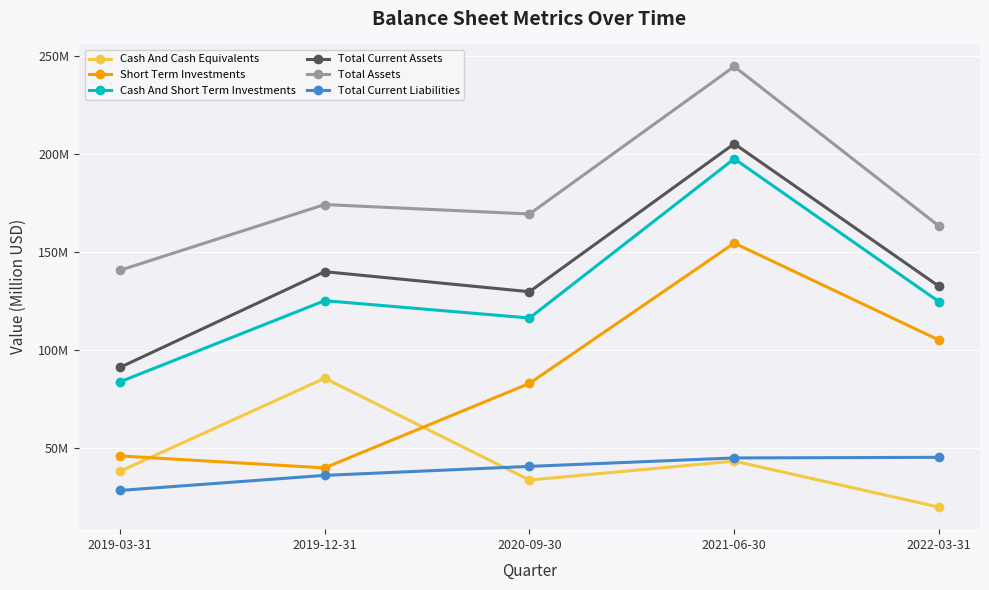

What is the minimum value for Total Current Liabilities?

28.1